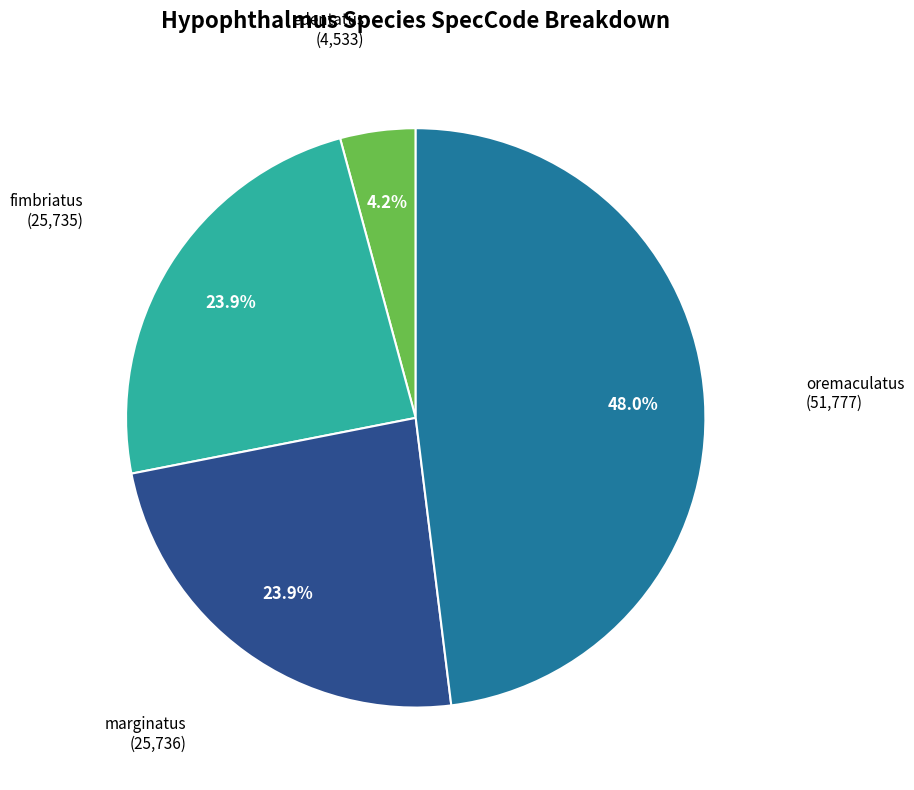

Is there a majority slice in this chart?

No